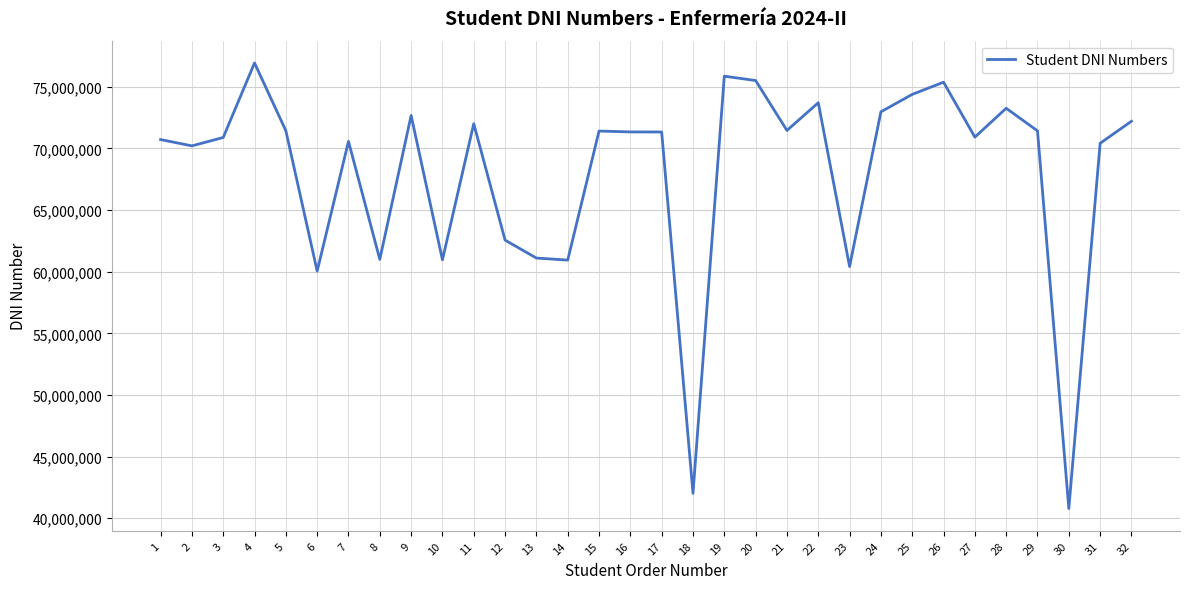

What is the difference between the maximum and minimum values?

36145007